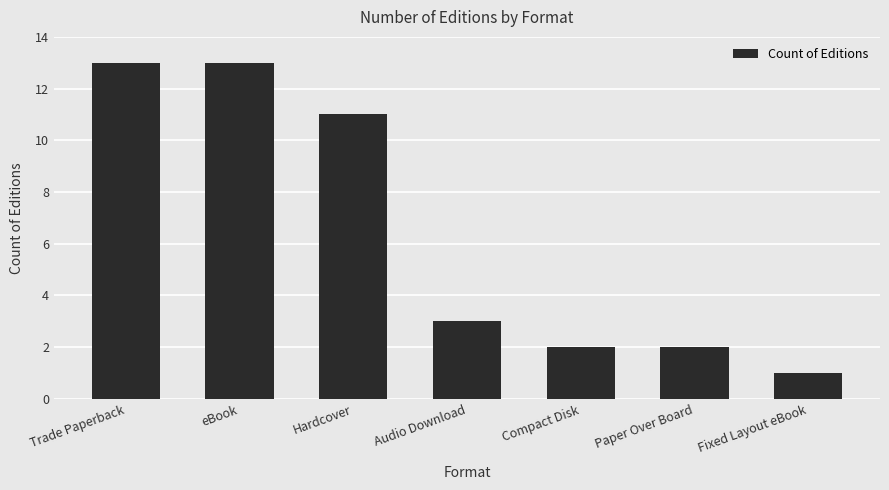

How many distinct data groups are displayed?

1